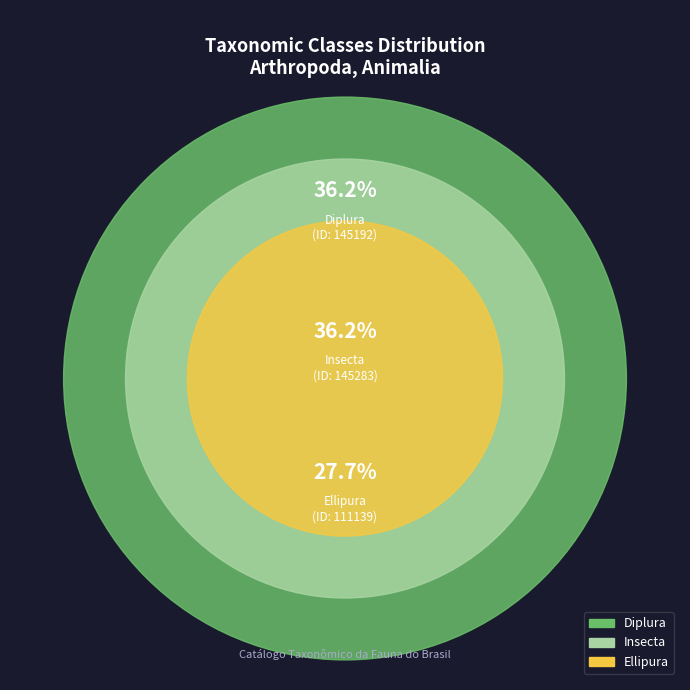

Does Insecta account for over 50% of the chart?

No